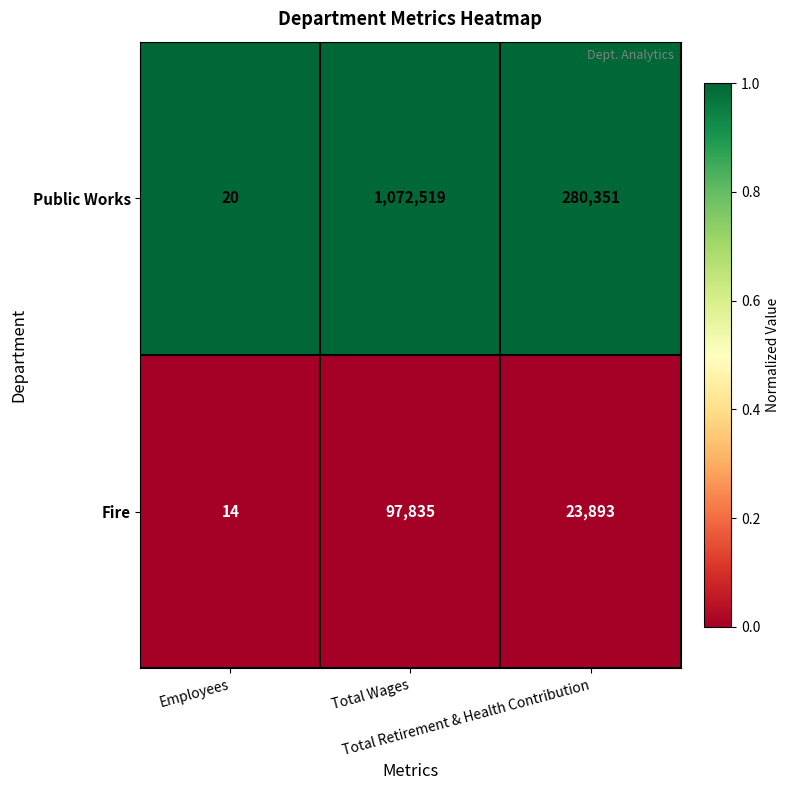

Which series has the largest total across all categories?

Public Works